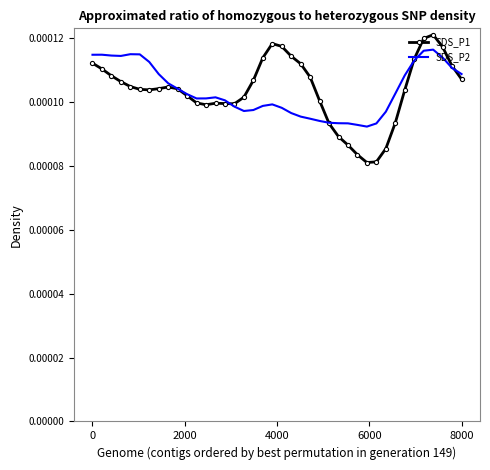

Which series has the largest range (max minus min)?

SDS_P1